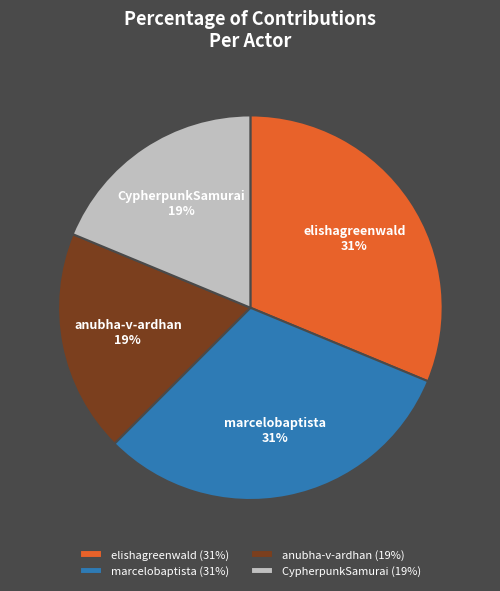

To the nearest percent, what is the average slice percentage?

25%